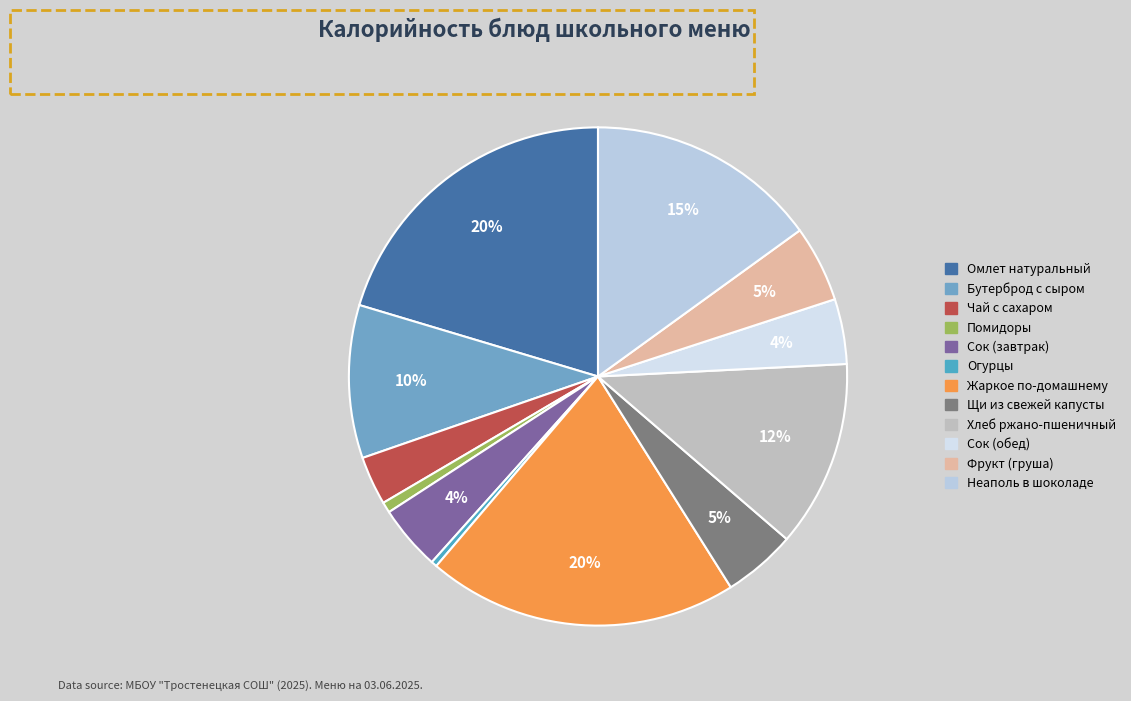

To the nearest percent, what percentage of the pie is Щи из свежей капусты?

5%